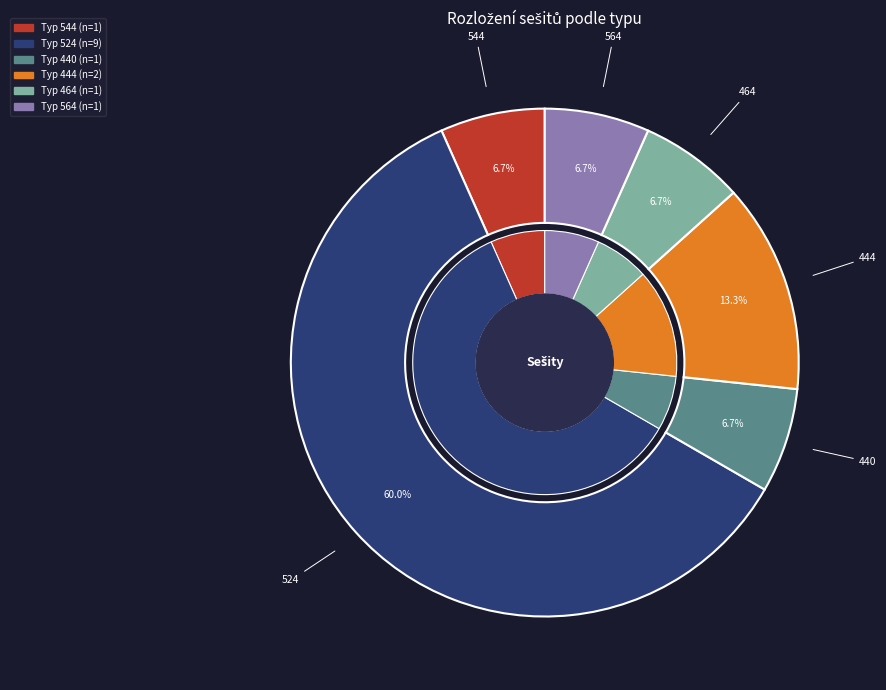

To the nearest percent, what is the combined percentage of 444 and 524?

73%